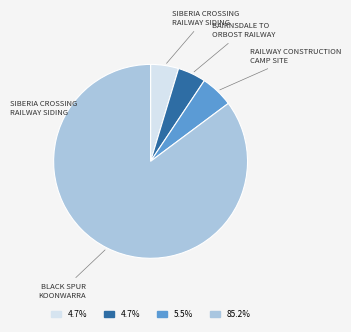

How many slices are in this pie chart?

4